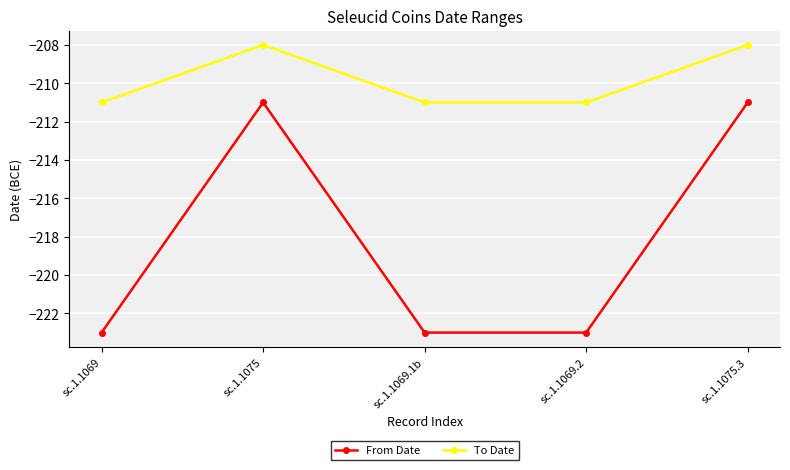

What are all the series names shown in the legend?

From Date, To Date